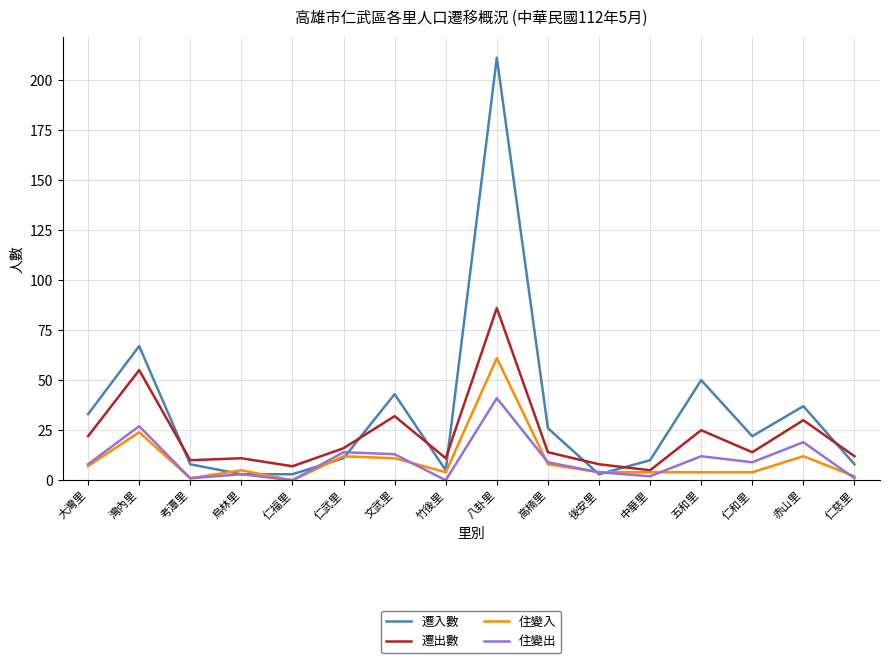

At which label is 遷入數 closest to 107?

灣內里